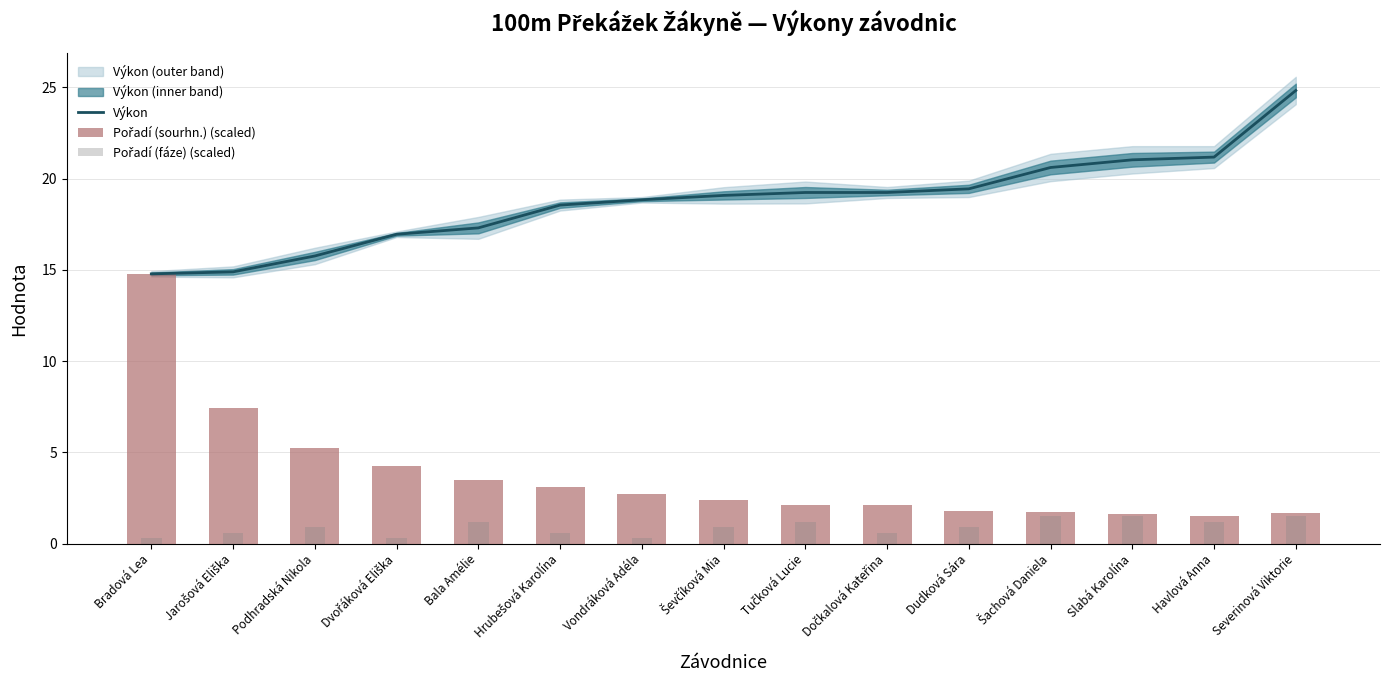

At which category does the chart reach its peak across all series?

Severinová Viktorie